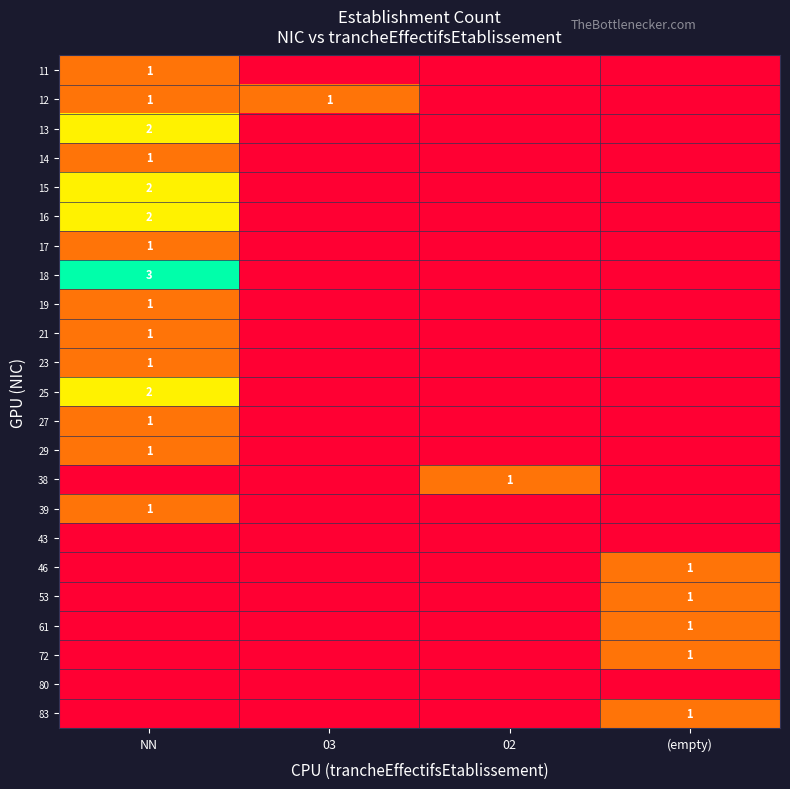

Between 03 and 02, which is larger?

03